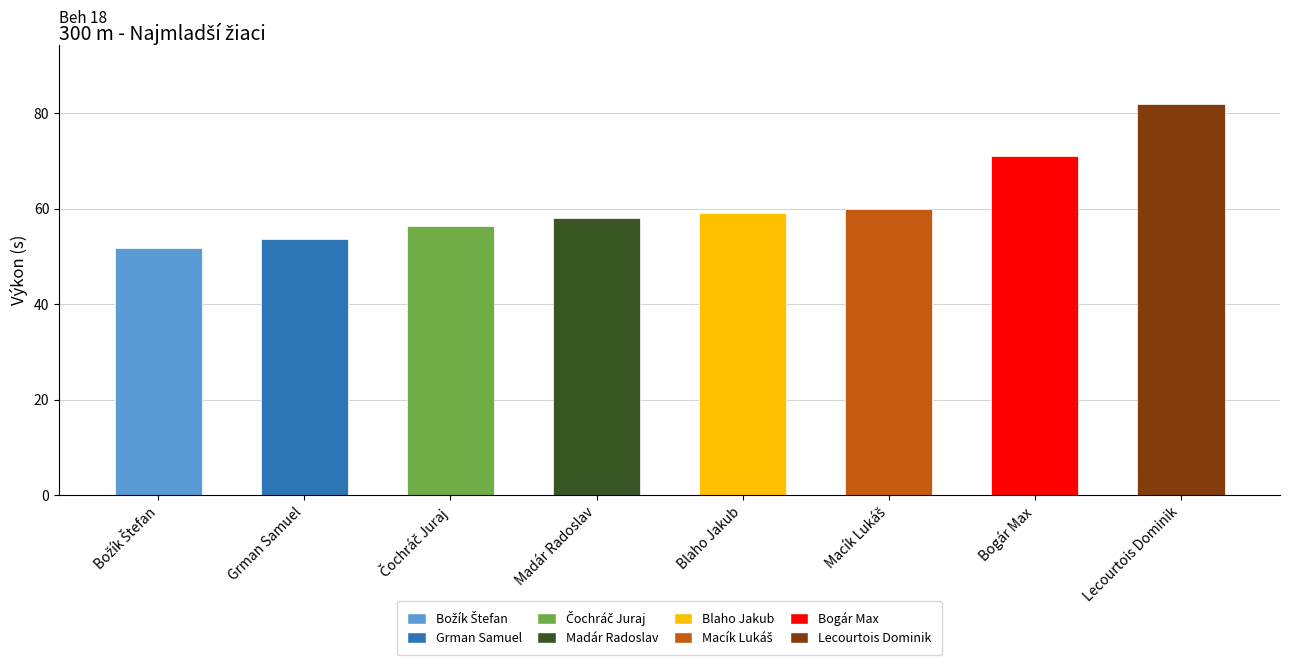

How many bars are there in total?

8